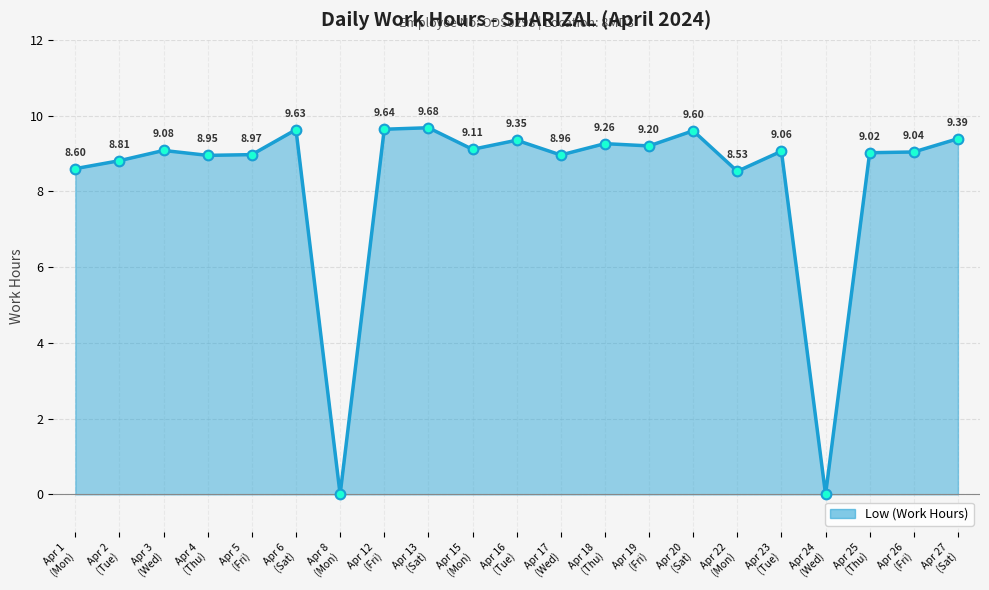

What is the average value?

8.3